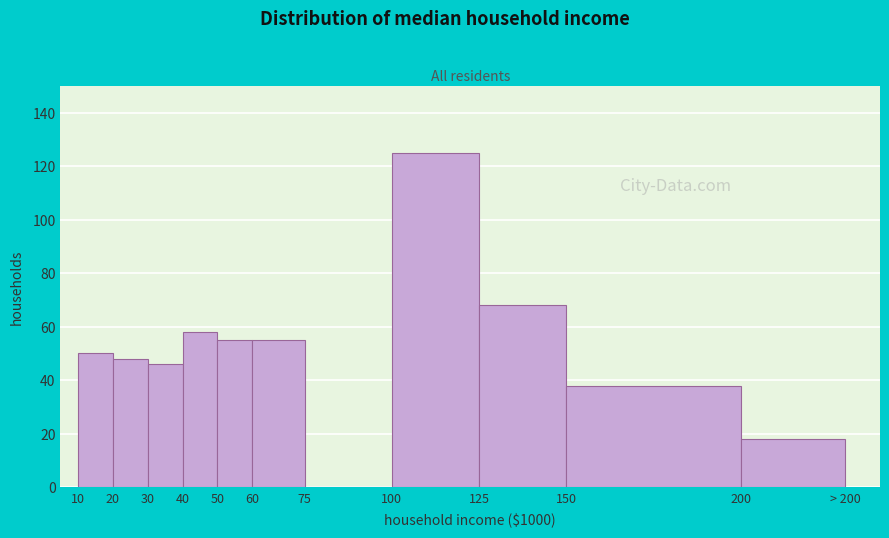

Reading left to right, transcribe all the data shown in this chart.

10=50	20=48	30=46	40=58	50=55	60=55	75=0	100=125	125=68	150=38	200=18